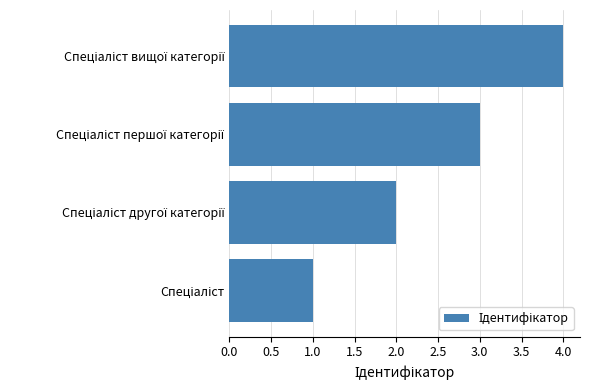

What is the maximum value shown in the chart?

4